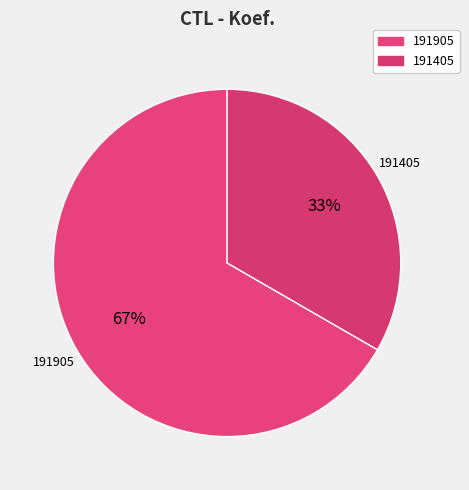

To the nearest percent, what portion does 191405 represent?

33%